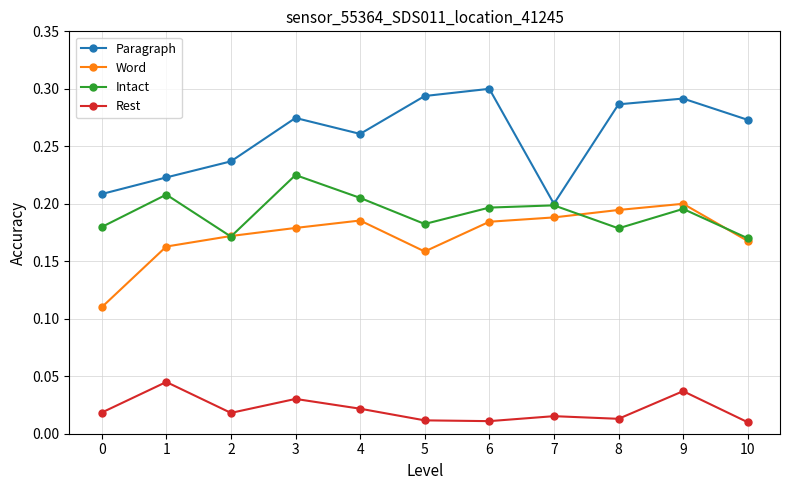

What is the sum of all Word values?

1.9